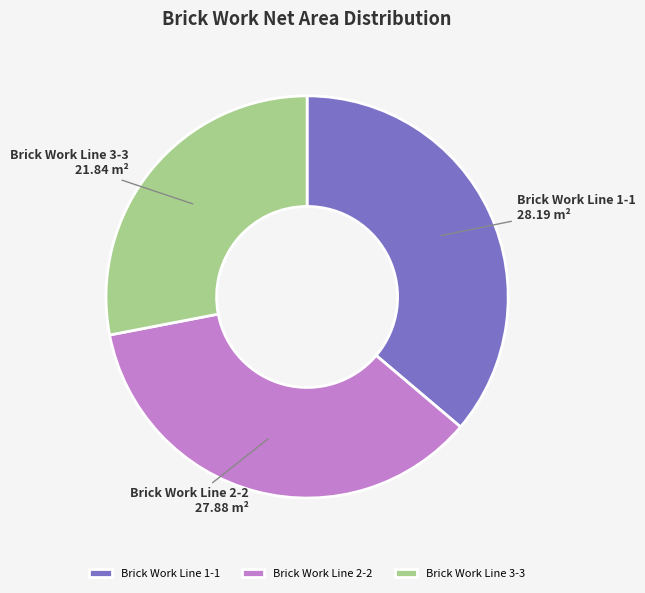

Is the sum of Brick Work Line 2-2 and Brick Work Line 1-1 greater than half?

Yes